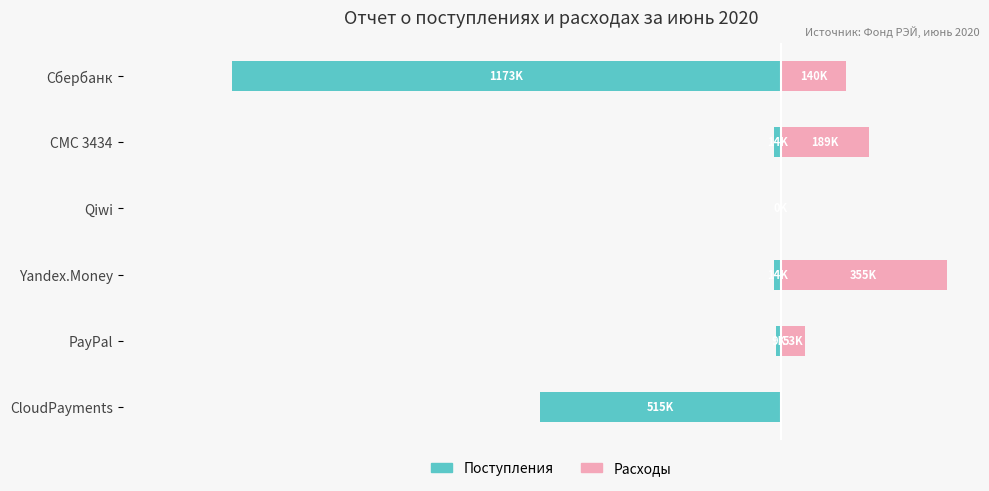

Does the chart contain stacked bars?

No